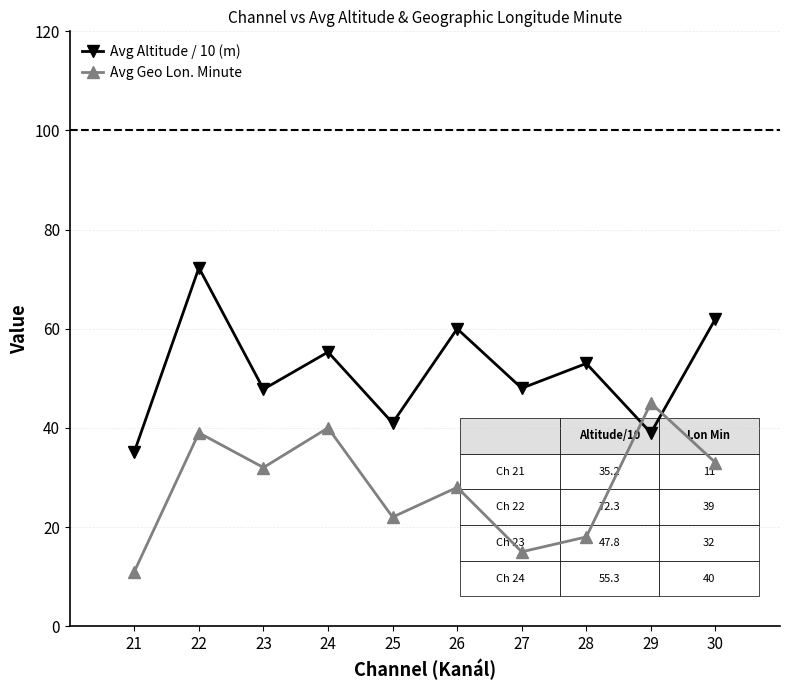

At which label is Avg Altitude / 10 (m) closest to 53?

28